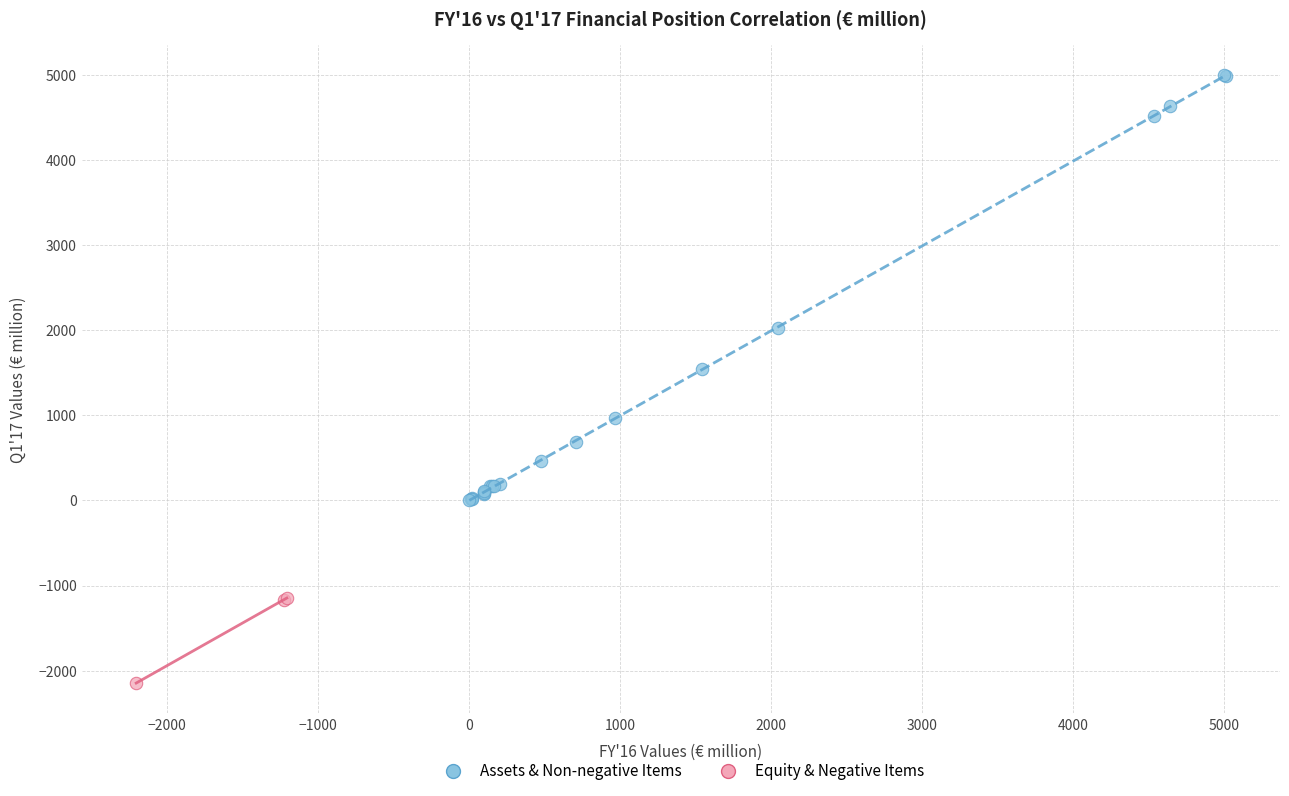

What are all the series names shown in the legend?

Assets & Non-negative Items, Equity & Negative Items